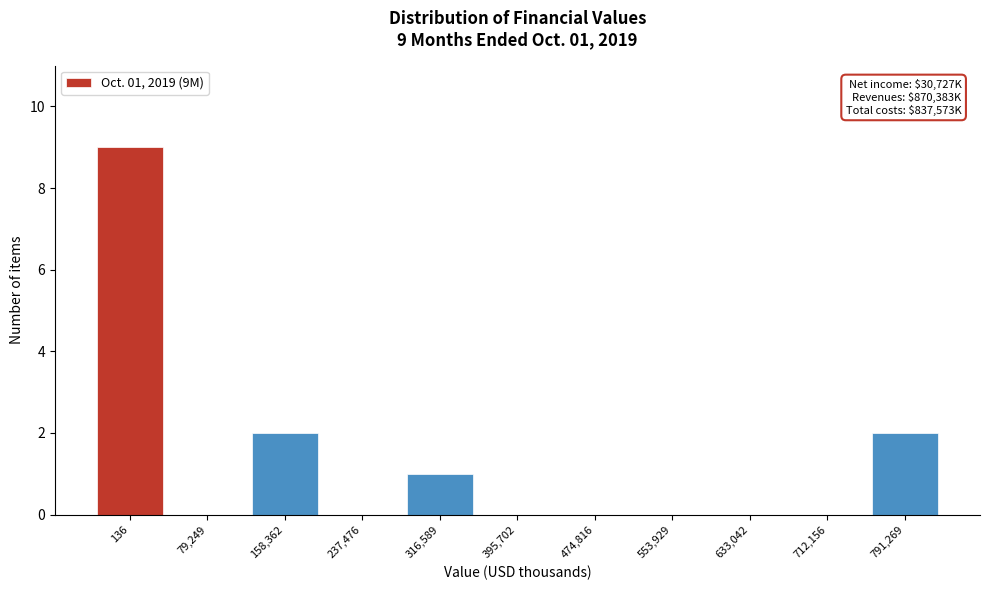

Reading left to right, list all the values displayed in this chart.

136=9	79,249=0	158,362=2	237,476=0	316,589=1	395,702=0	474,816=0	553,929=0	633,042=0	712,156=0	791,269=2